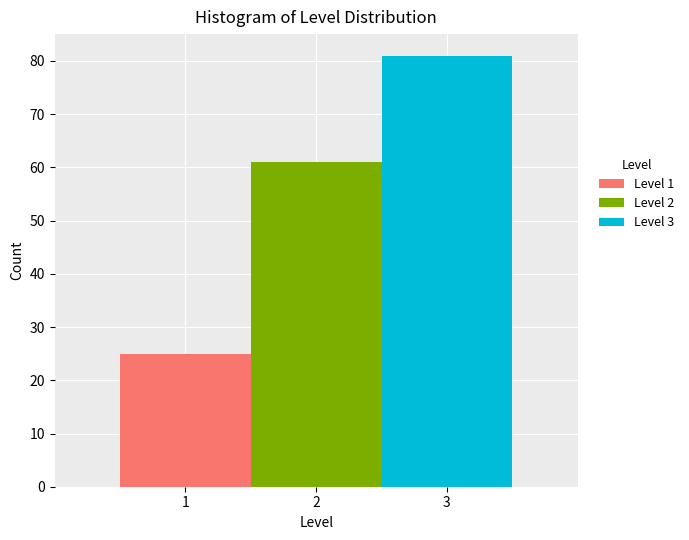

Which range on the x-axis has the tallest stacked bar (by total height)?

2.5 to 3.5